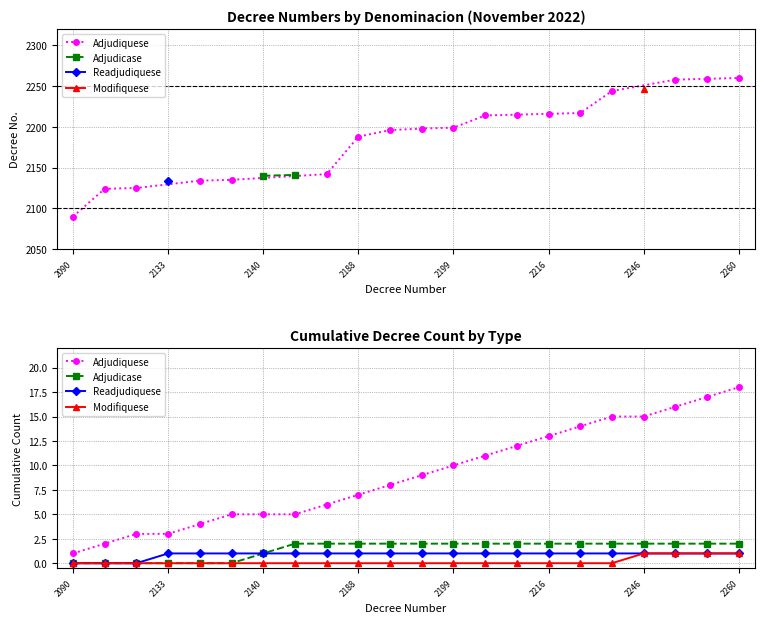

Which series has the widest spread of values?

Adjudiquese